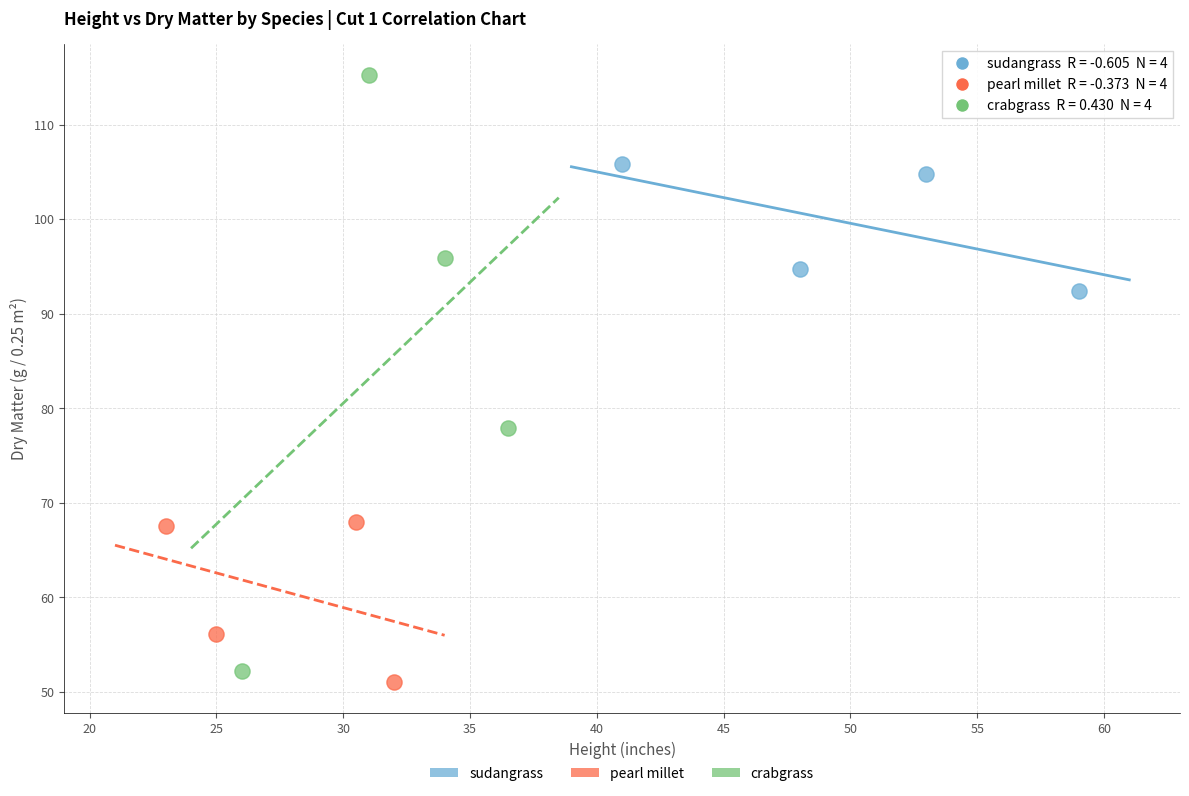

Which series reaches the maximum Y coordinate?

crabgrass